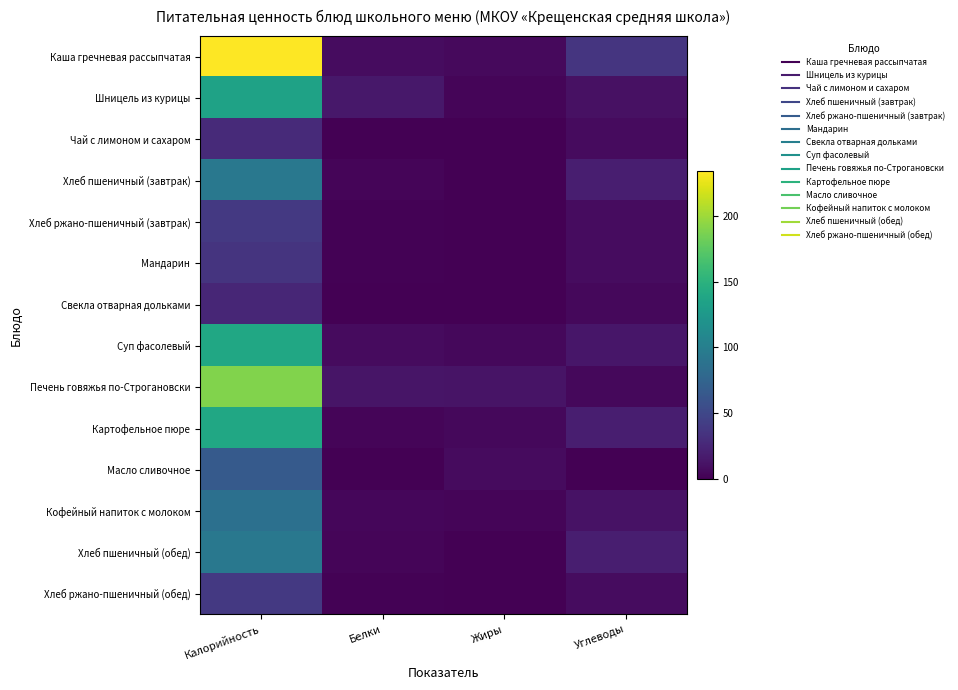

What is the difference between the highest and lowest values at Жиры?

12.7